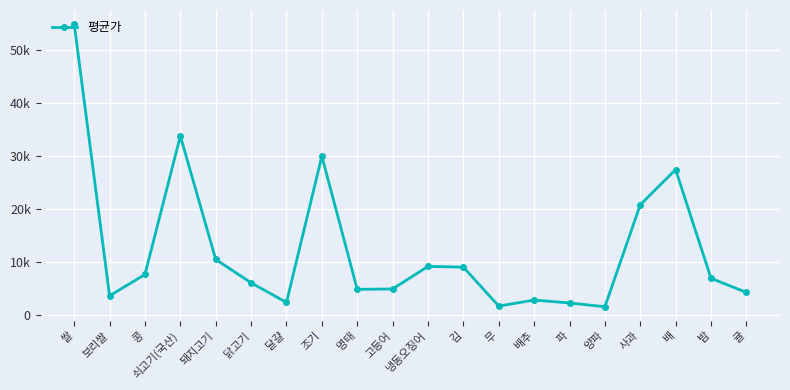

What is the minimum value shown in the chart?

1616